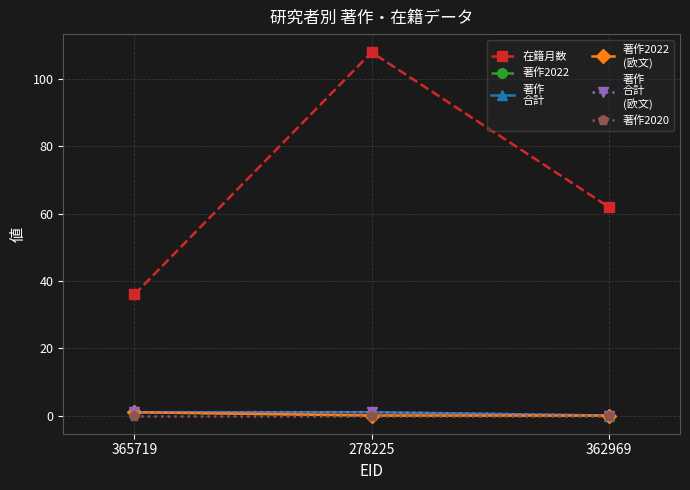

At which category is the sum across all series the highest?

278225